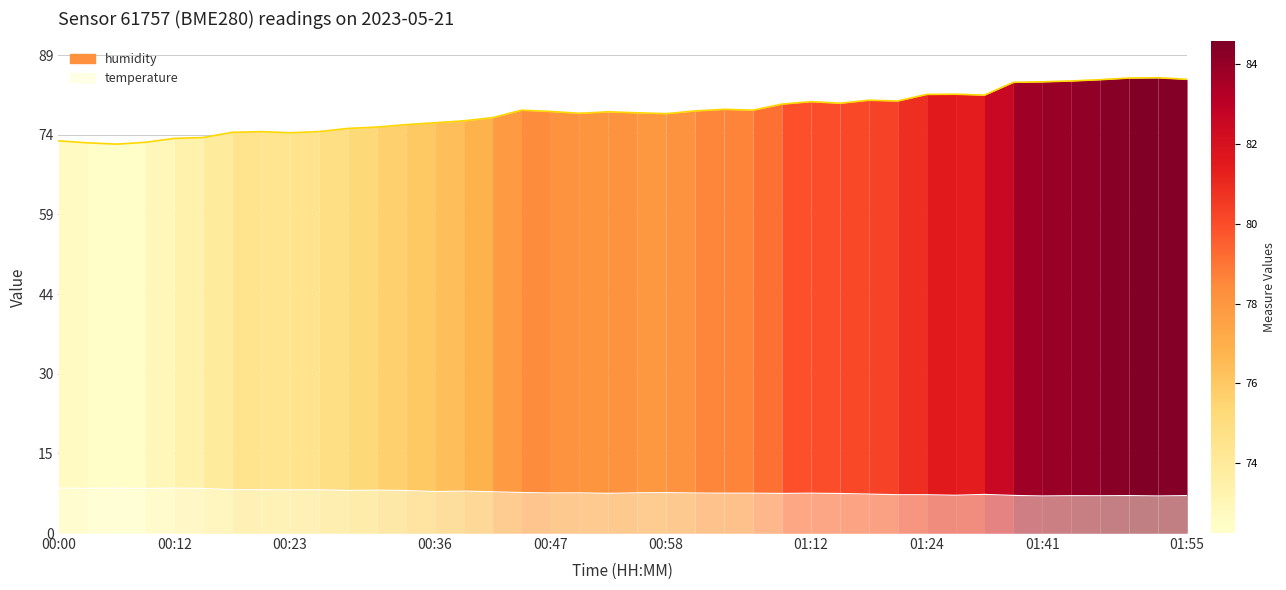

The value of humidity at 00:23 is 74.4. True or false?

True